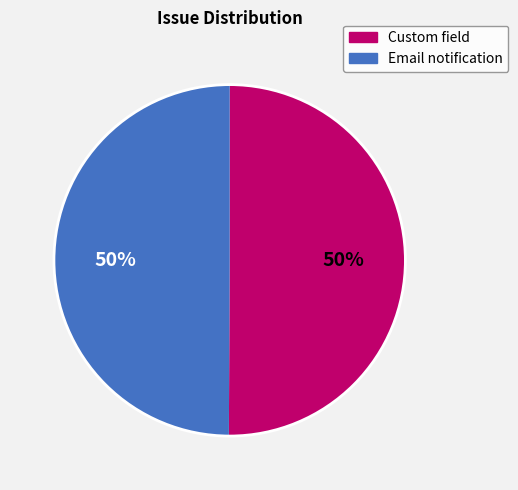

Do Custom field and Email notification together represent more than half of the pie?

Yes